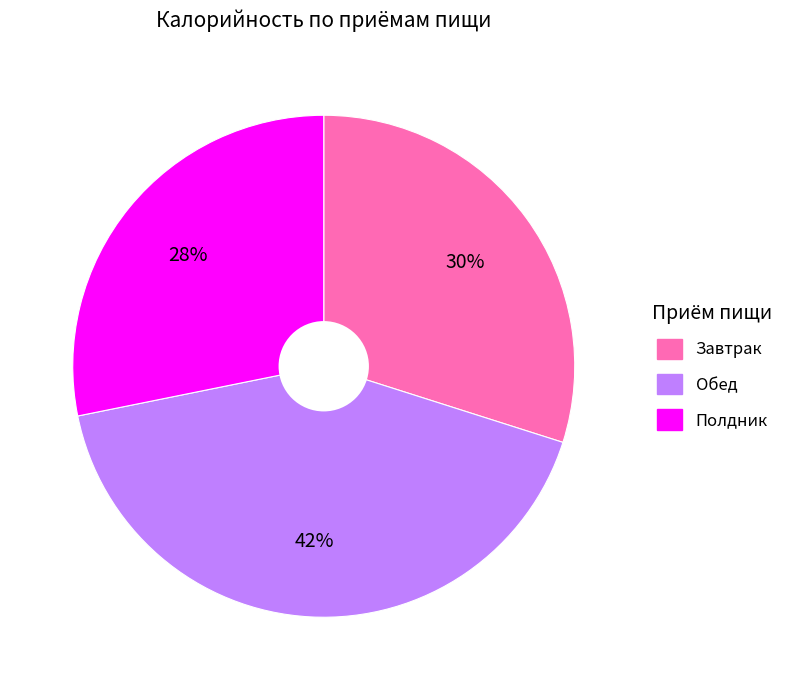

To the nearest percent, what portion does Завтрак represent?

30%